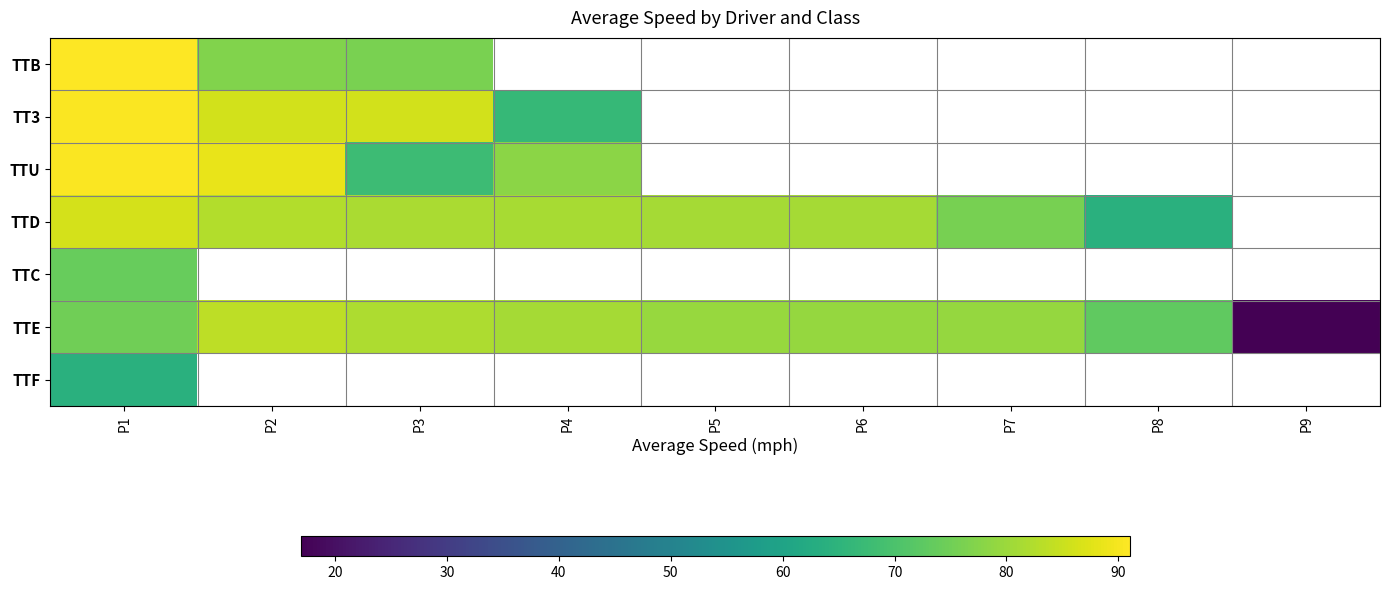

True or false: TTD has a value of 81.7 at P3.

True